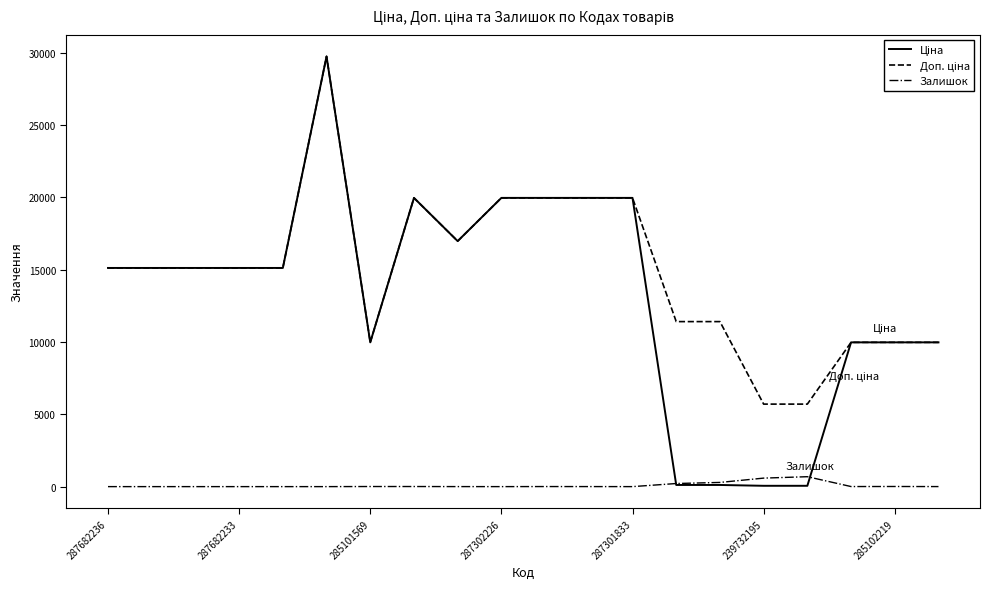

What is the value of the Ціна point at the 9th from the left?

16976.3